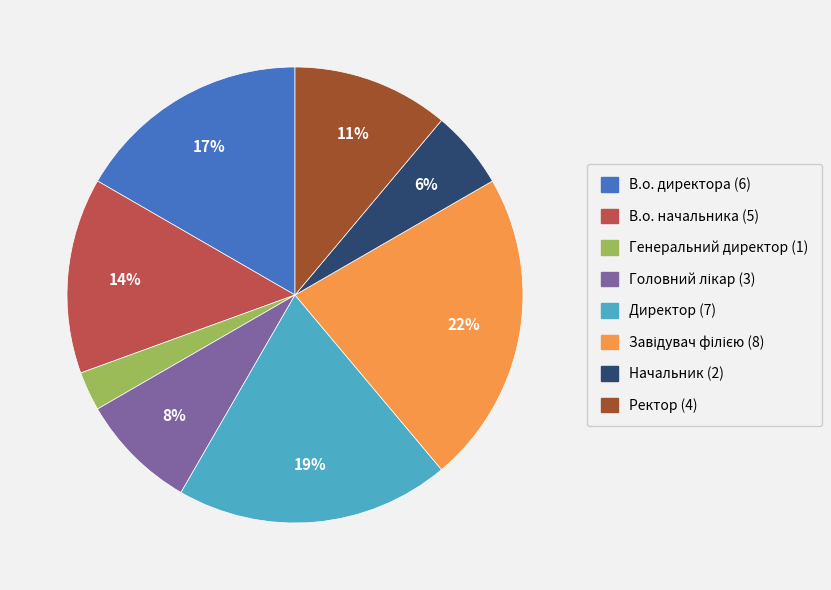

How many slices are in this pie chart?

8